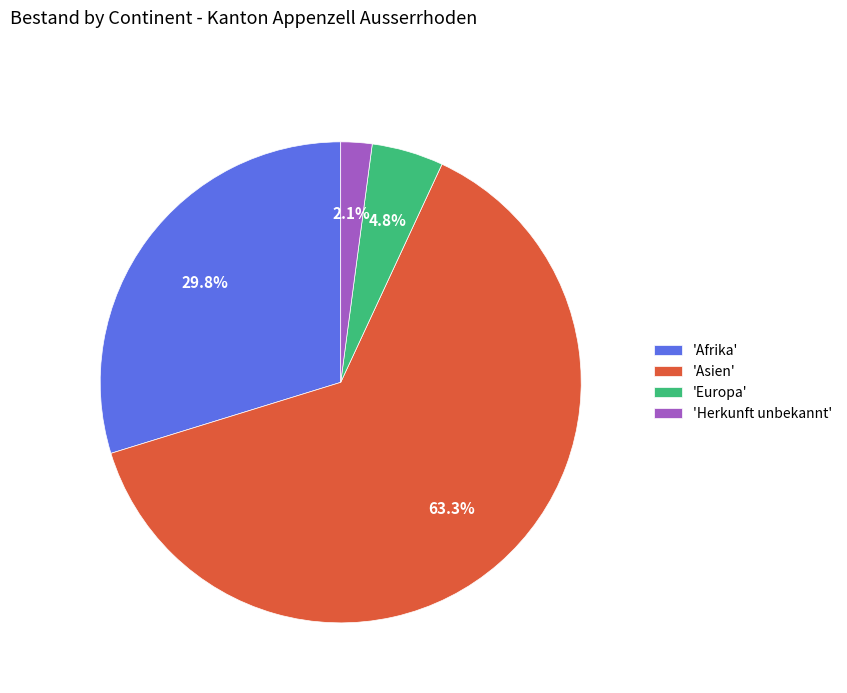

Rank the categories by value from lowest to highest.

'Herkunft unbekannt', 'Europa', 'Afrika', 'Asien'